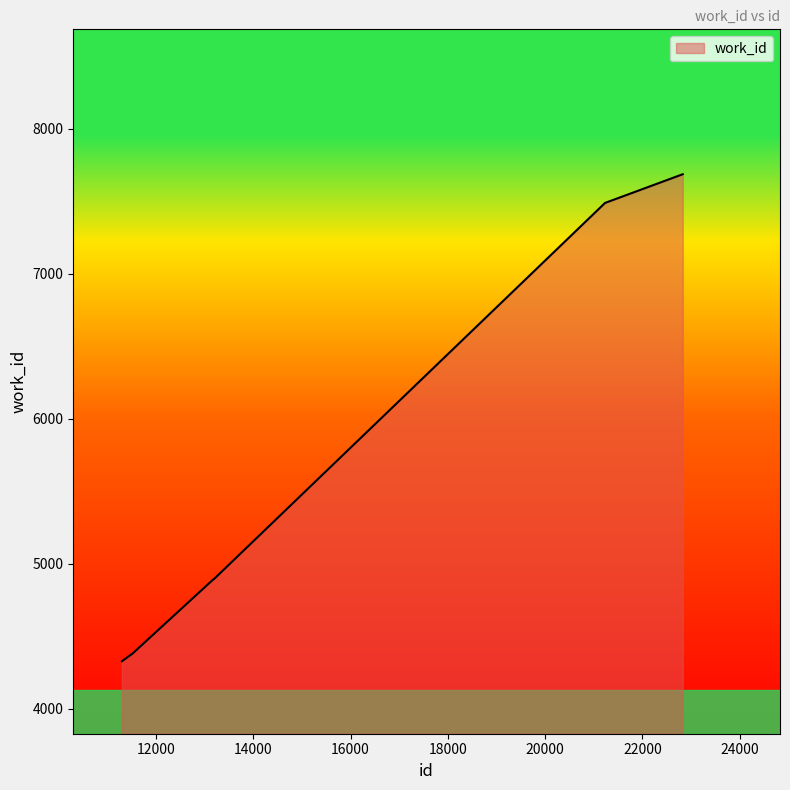

True or false: there are more than 2 points higher than both neighbors.

False